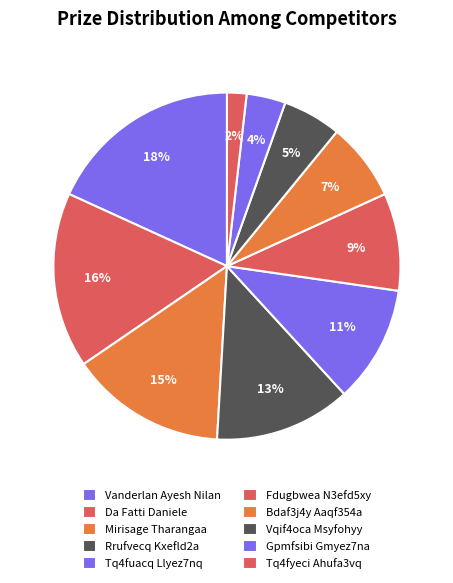

Between Da Fatti Daniele and Vqif4oca Msyfohyy, which is larger?

Da Fatti Daniele